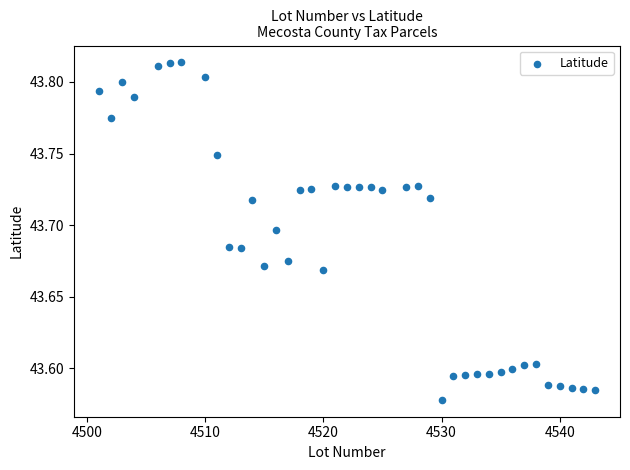

What is the range of X values (max minus min)?

42.0